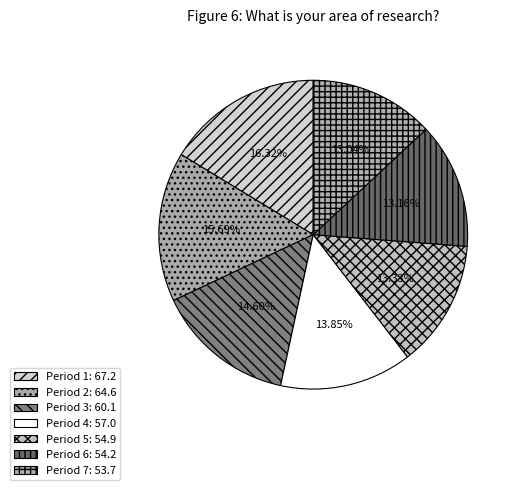

How many slices are in this pie chart?

7